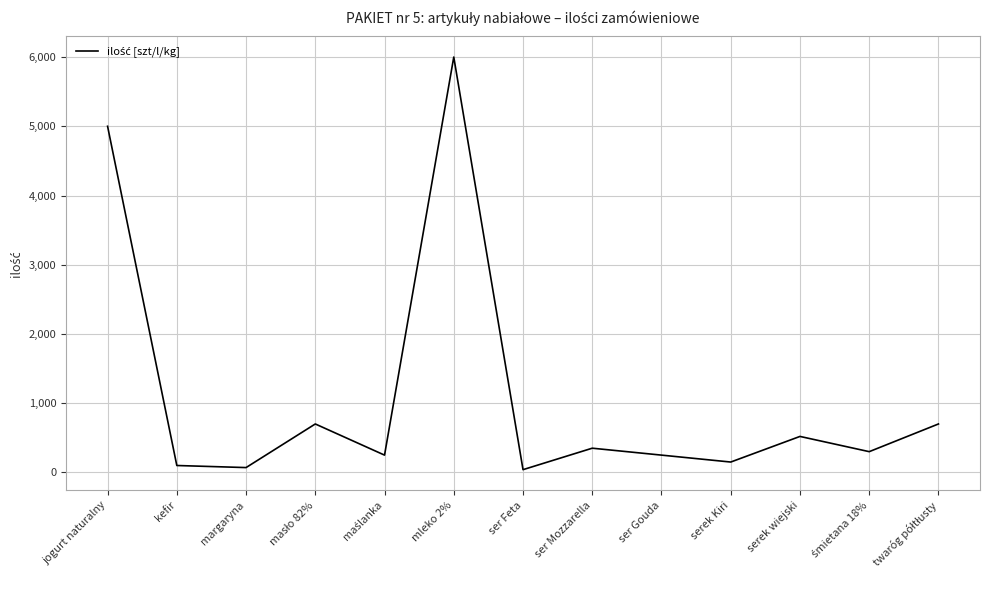

Does the chart display data point markers on the line(s)?

No